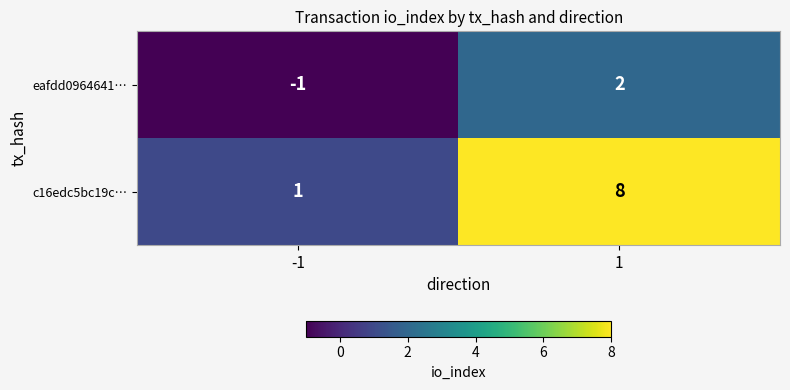

Rank the series by their maximum value, from lowest to highest.

eafdd0964641…, c16edc5bc19c…